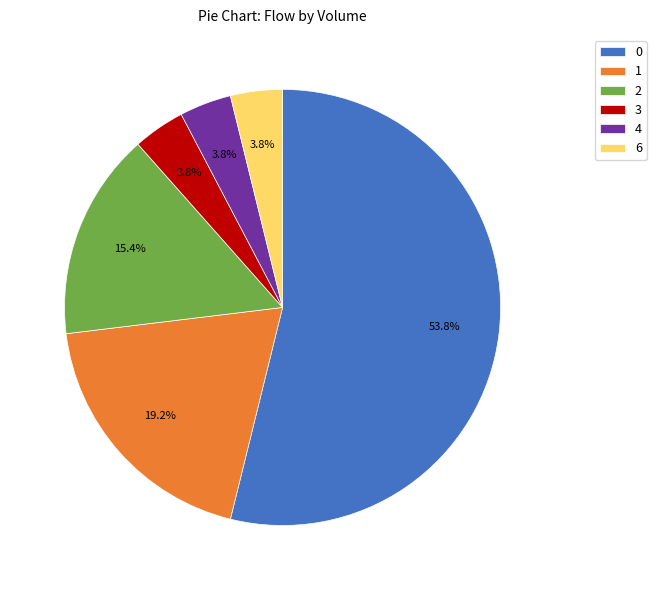

To the nearest percent, what is the difference between the largest and smallest slice percentages?

50%